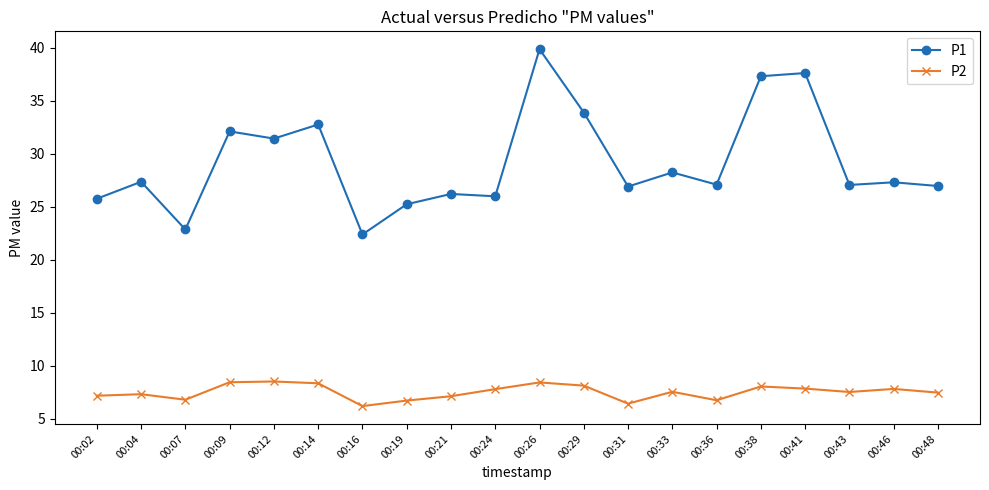

True or false: P1 and P2 cross at least once.

False